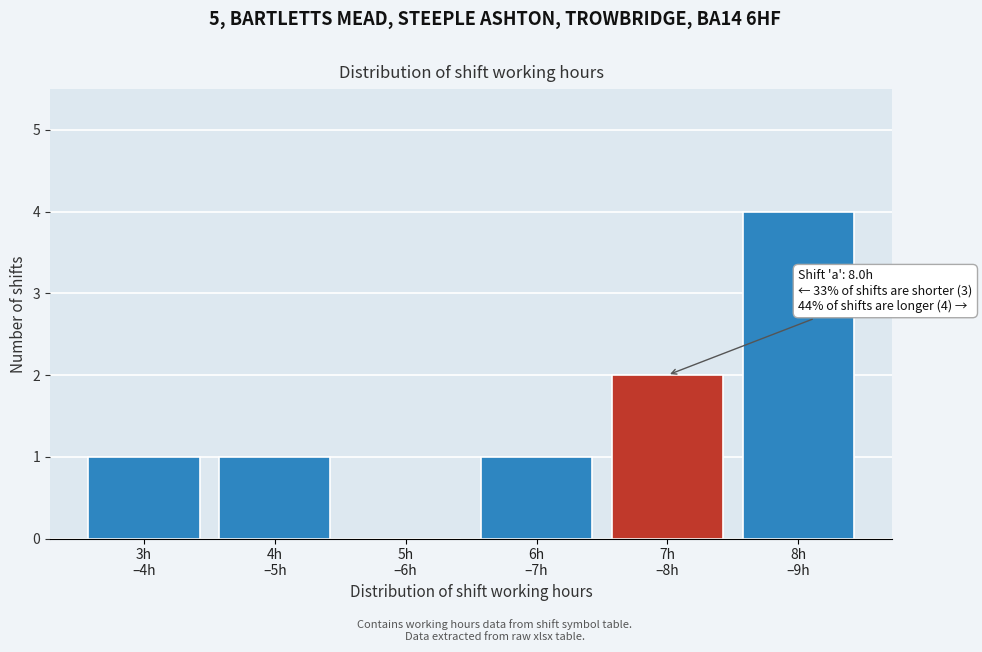

What is the greatest value displayed?

4